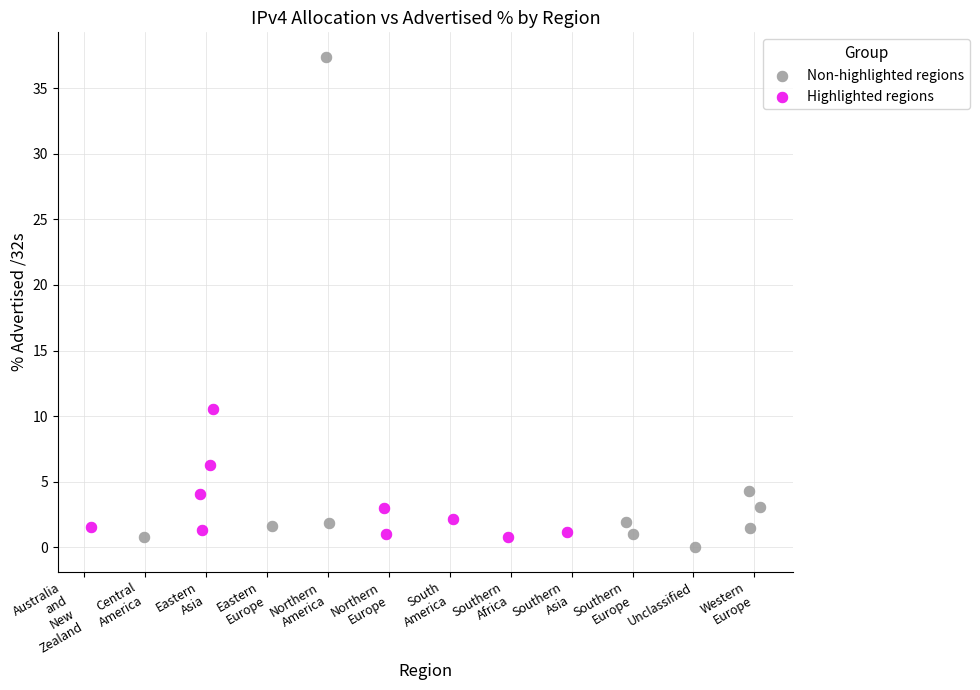

Which series reaches the maximum Y coordinate?

Non-highlighted regions